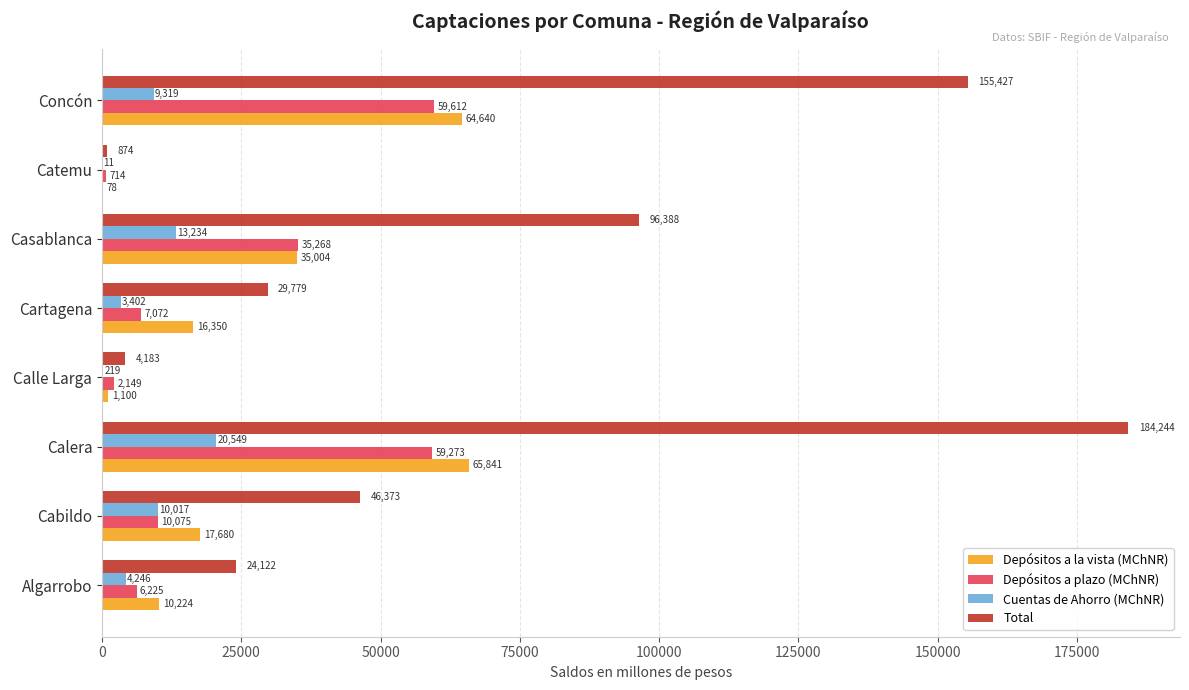

Is it true that Depósitos a plazo (MChNR) equals 10075.2 at Cabildo?

True